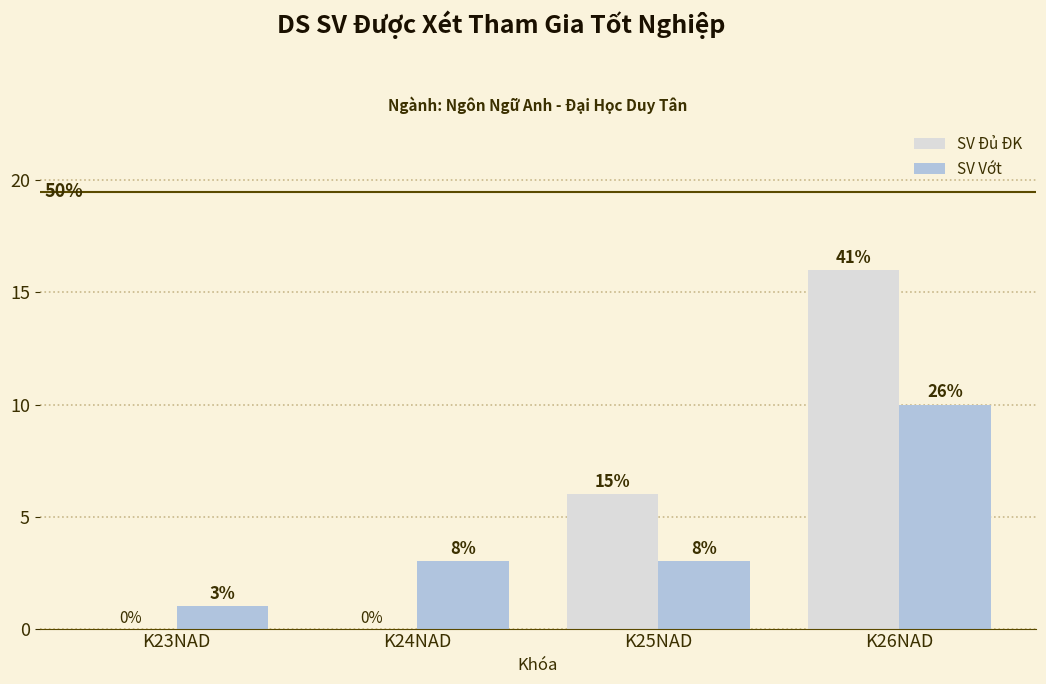

Which series changed the most between K23NAD and K24NAD?

SV Vớt